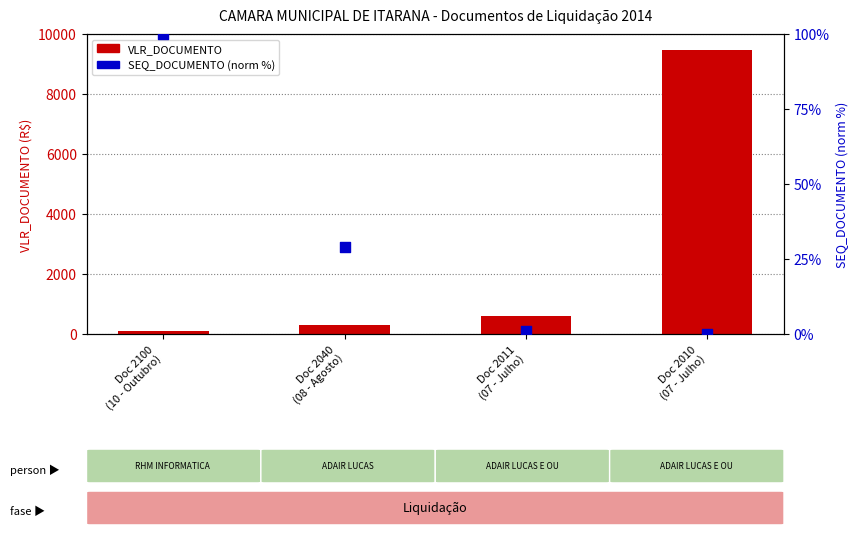

What are all the series names shown in the legend?

VLR_DOCUMENTO, SEQ_DOCUMENTO (norm %)